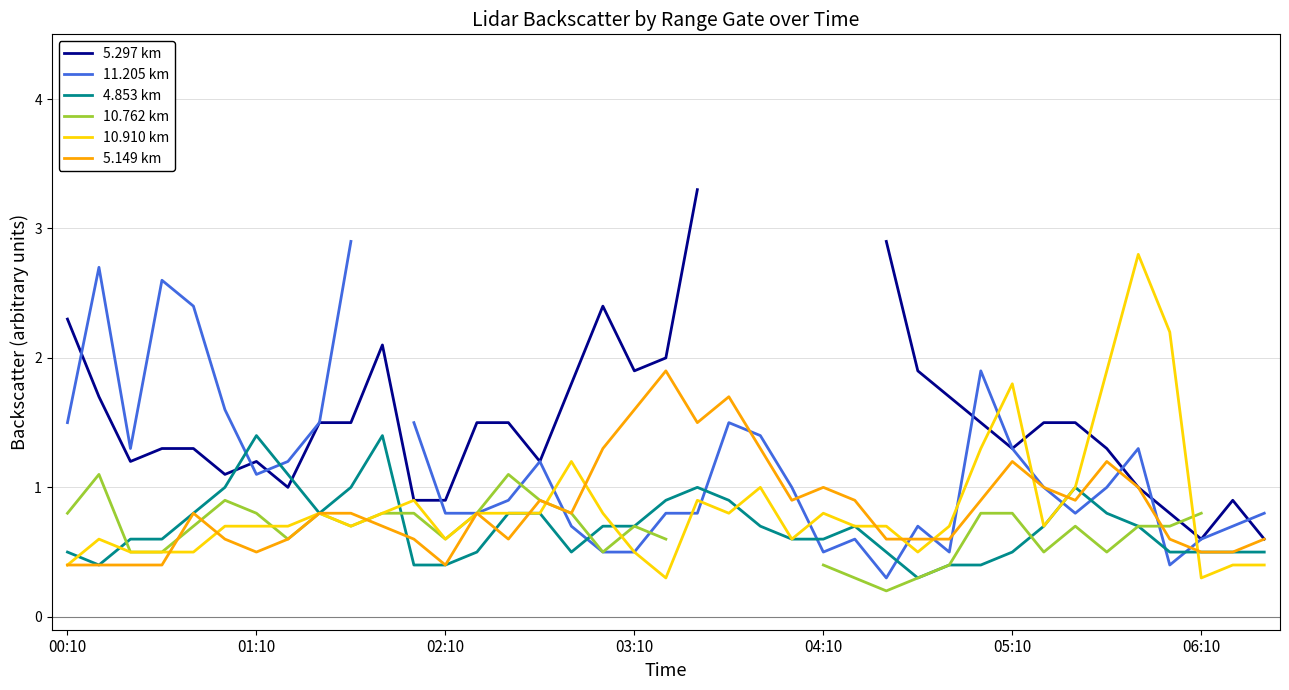

What is the value of the 10.762 km point at the 25th from the left?

0.4